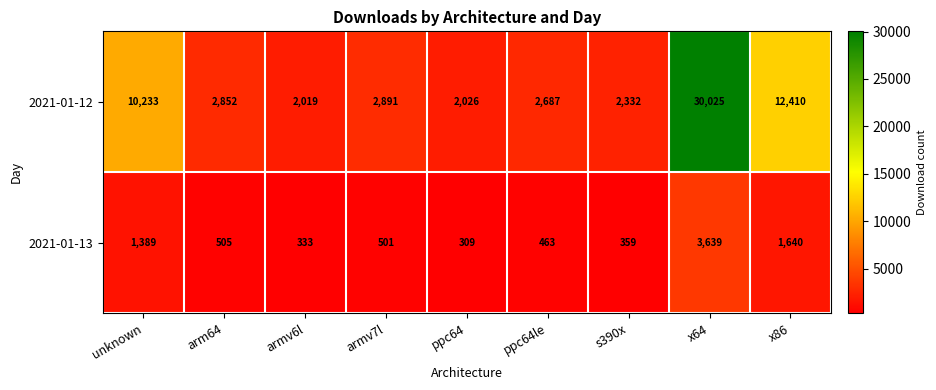

What is the smallest value displayed?

309